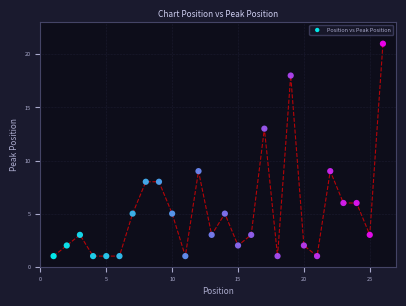

What is the range of X values (max minus min)?

25